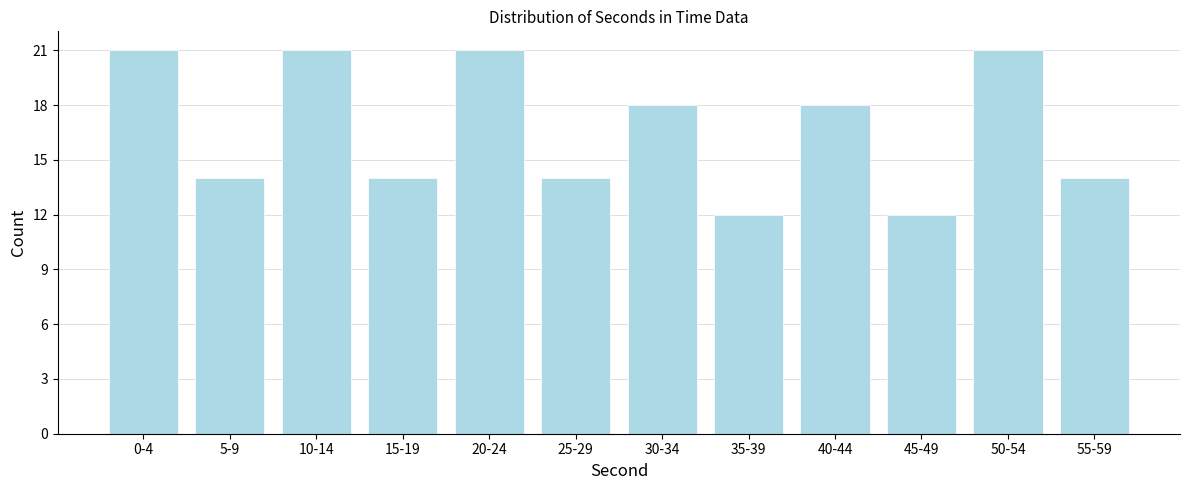

Reading left to right, what are all the values shown in this chart?

21	14	21	14	21	14	18	12	18	12	21	14